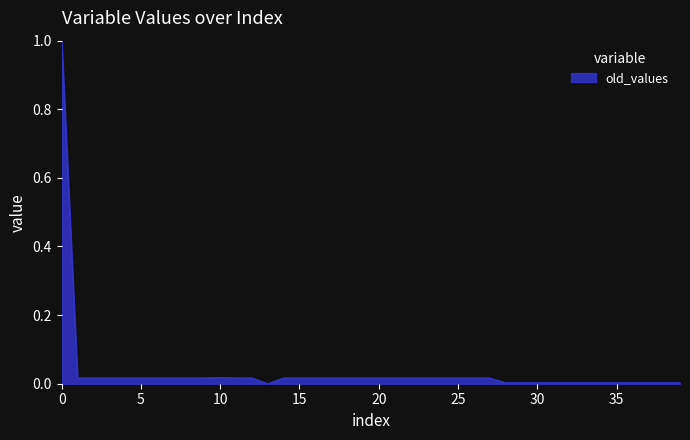

What is the maximum value shown in the chart?

1.0